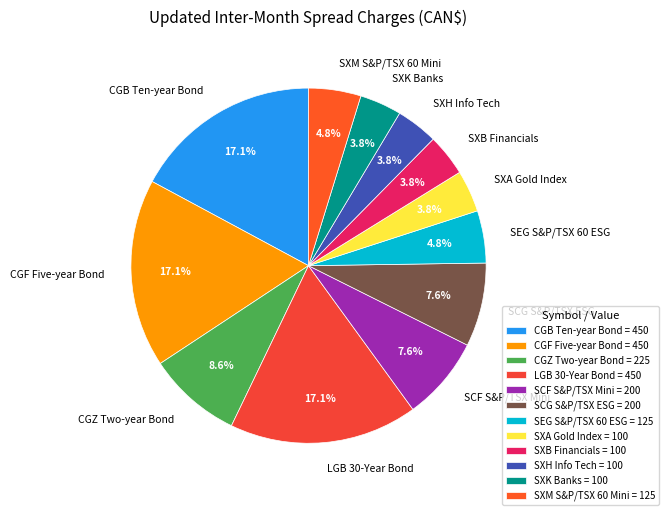

Does any single category account for the majority?

No